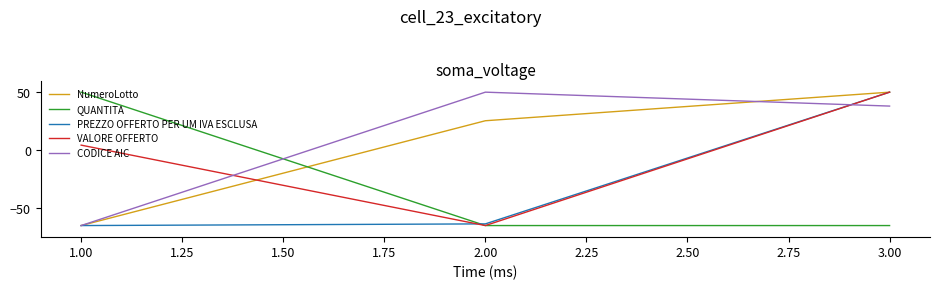

What is the total value across all series at 2.00?

-118.2